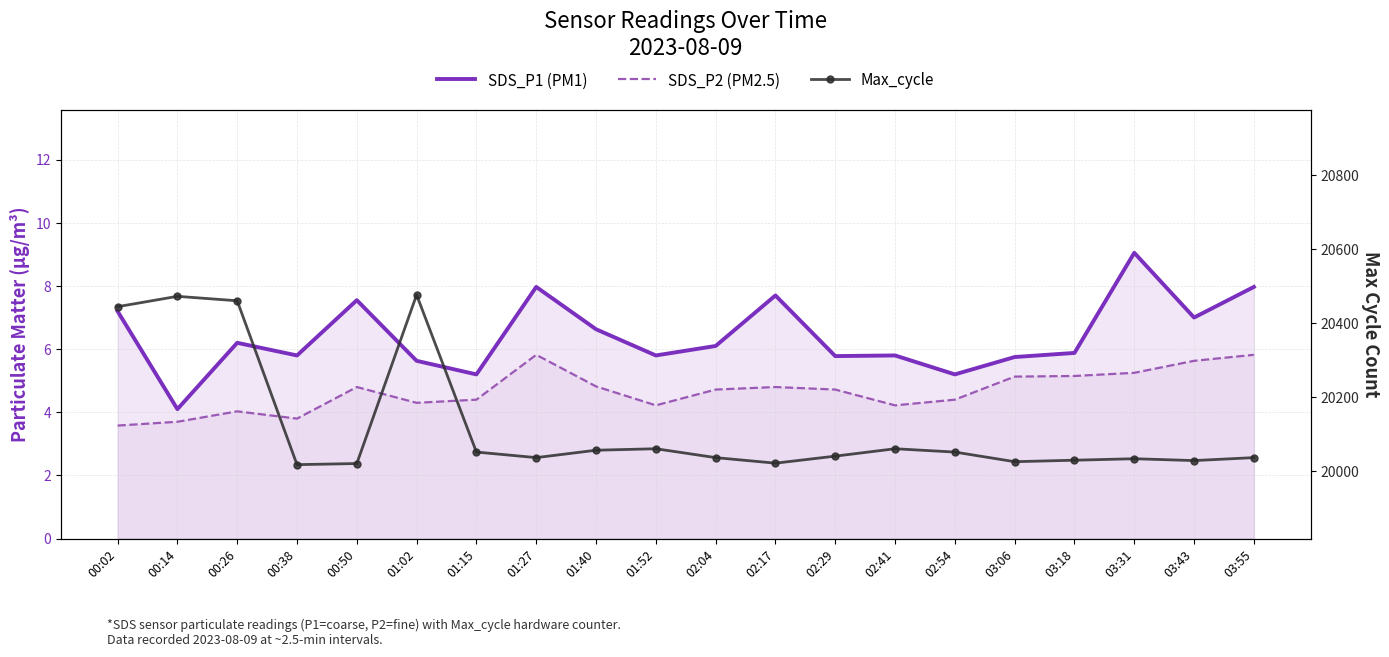

Reading left to right, transcribe all the data shown in this chart.

SDS_P1 (PM1): 7.2	4.1	6.2	5.8	7.5	5.6	5.2	8.0	6.6	5.8	6.1	7.7	5.8	5.8	5.2	5.8	5.9	9.1	7.0	8.0
SDS_P2 (PM2.5): 3.6	3.7	4.0	3.8	4.8	4.3	4.4	5.8	4.8	4.2	4.7	4.8	4.7	4.2	4.4	5.1	5.2	5.2	5.6	5.8
Max_cycle: 20445.0	20473.0	20461.0	20018.0	20021.0	20477.0	20052.0	20037.0	20057.0	20061.0	20037.0	20022.0	20041.0	20061.0	20052.0	20026.0	20030.0	20034.0	20029.0	20037.0